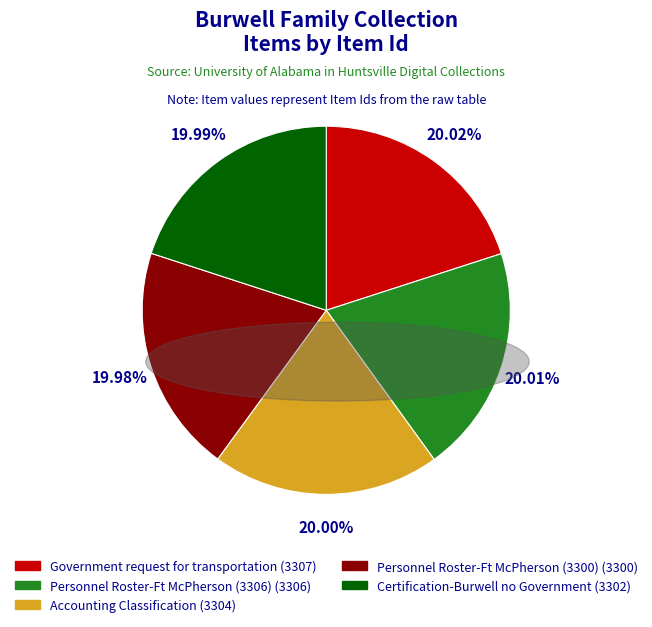

What portion of the pie excludes Government request for transportation?

80.0%